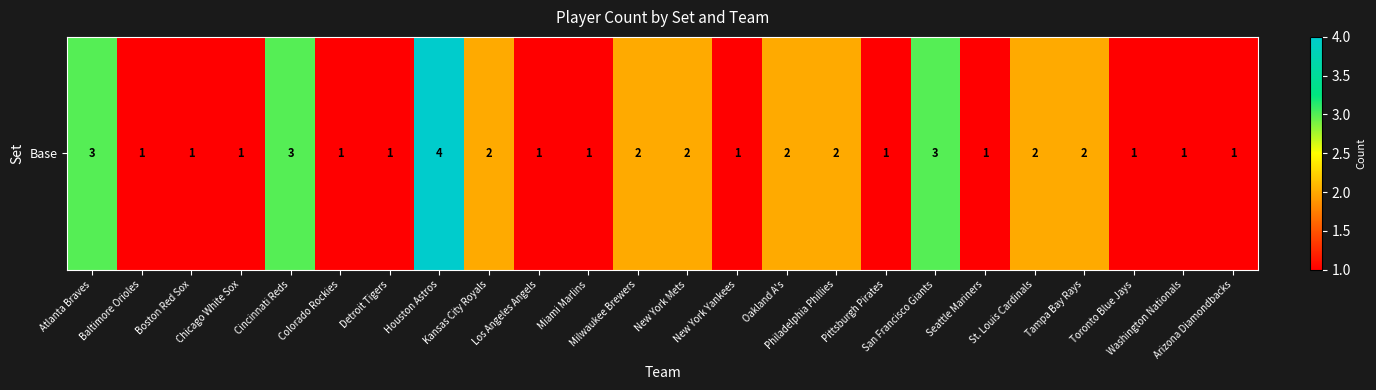

Reading left to right, list all the values displayed in this chart.

3	1	1	1	3	1	1	4	2	1	1	2	2	1	2	2	1	3	1	2	2	1	1	1